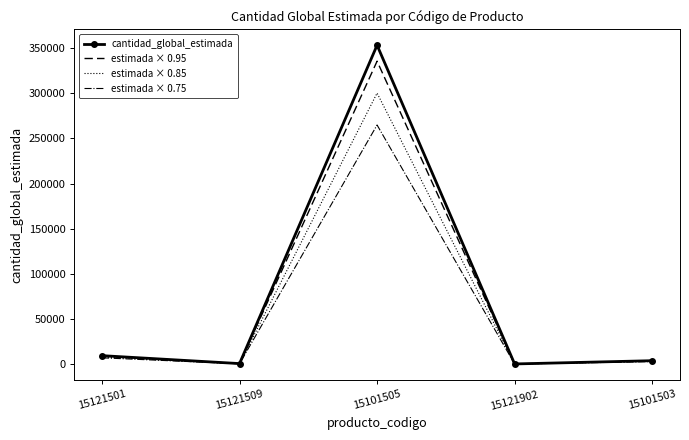

Where is estimada × 0.95 nearest to the value 167865?

15121501